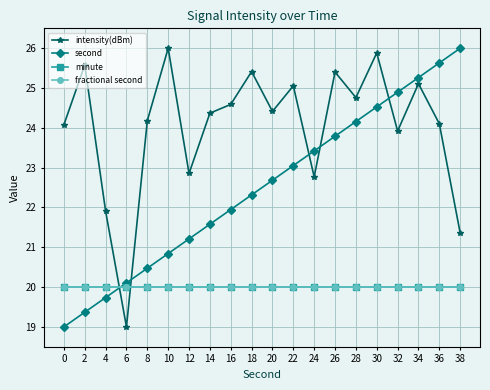

Rank the categories by minute value from lowest to highest.

0, 2, 4, 6, 8, 10, 12, 14, 16, 18, 20, 22, 24, 26, 28, 30, 32, 34, 36, 38